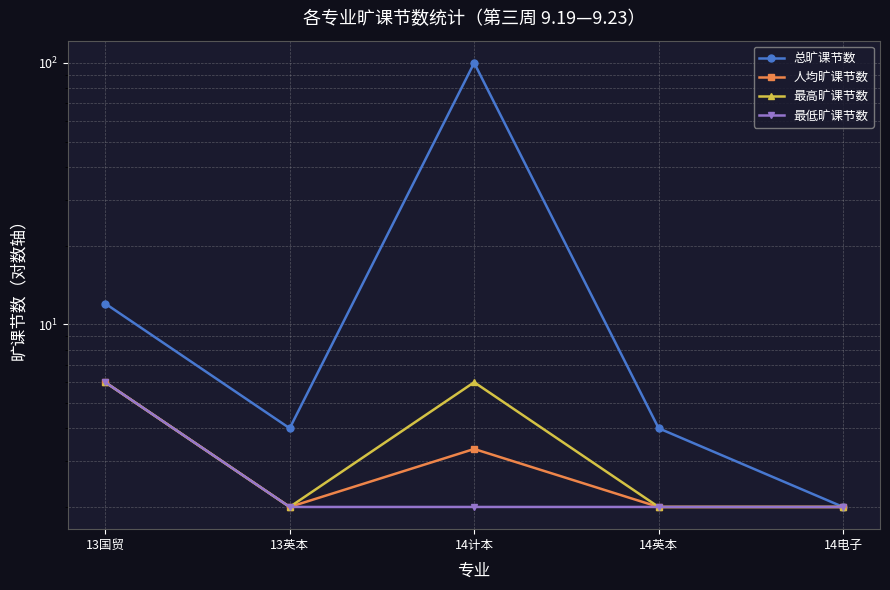

In 人均旷课节数, how many points are lower than both neighbors (excluding endpoints)?

1